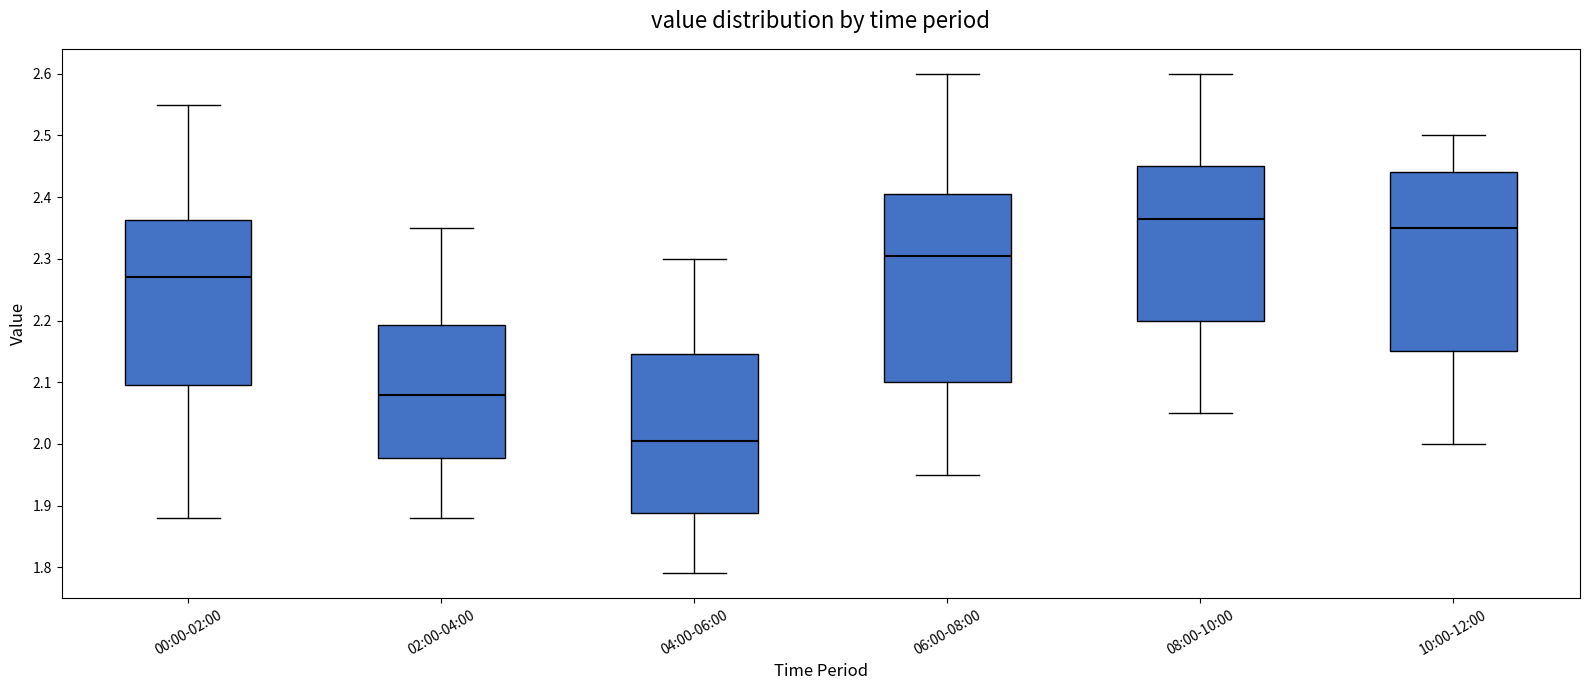

Reading left to right, read every box against the y-axis: the position of its median line, the range the box covers, and the ends of its whiskers. The values are not printed on the chart, so give them approximately, as read against the axis.

00:00-02:00: median 2.27, box 2.10 to 2.36, whiskers 1.88 to 2.55
02:00-04:00: median 2.08, box 1.98 to 2.19, whiskers 1.88 to 2.35
04:00-06:00: median 2.01, box 1.89 to 2.15, whiskers 1.79 to 2.30
06:00-08:00: median 2.31, box 2.10 to 2.41, whiskers 1.95 to 2.60
08:00-10:00: median 2.37, box 2.20 to 2.45, whiskers 2.05 to 2.60
10:00-12:00: median 2.35, box 2.15 to 2.44, whiskers 2.00 to 2.50